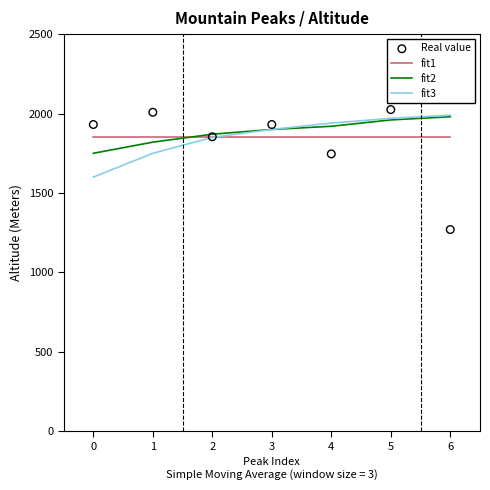

What are all the series names shown in the legend?

fit1, fit2, fit3, Real value